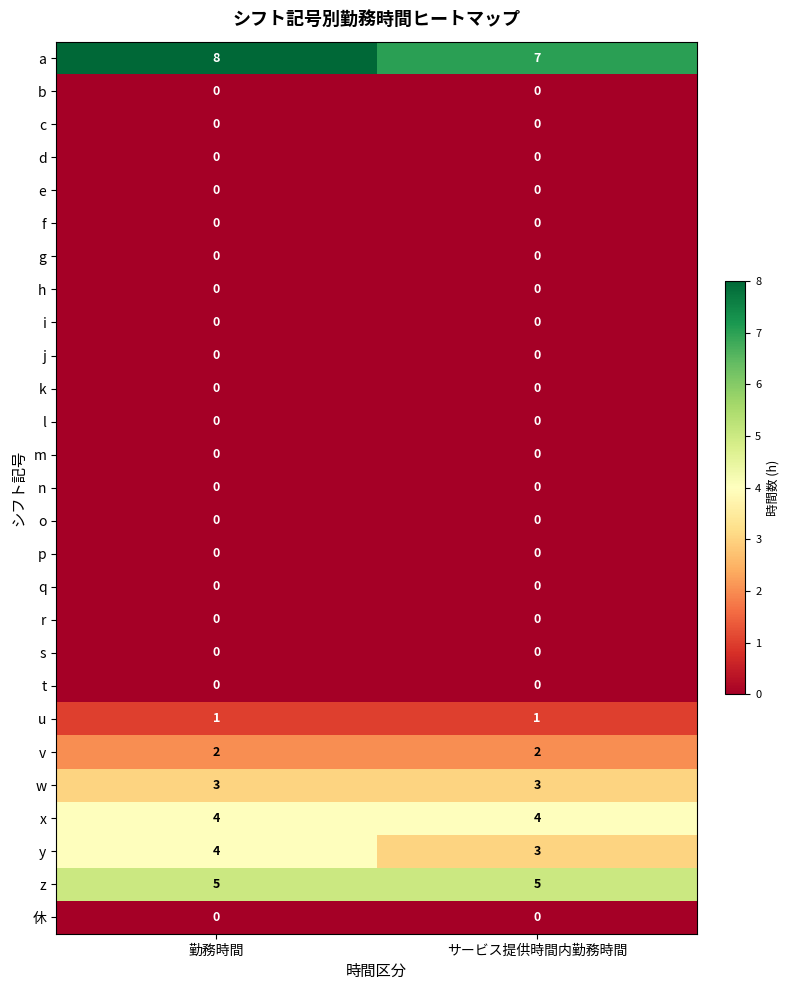

What is the difference between the highest and lowest values at 勤務時間?

8